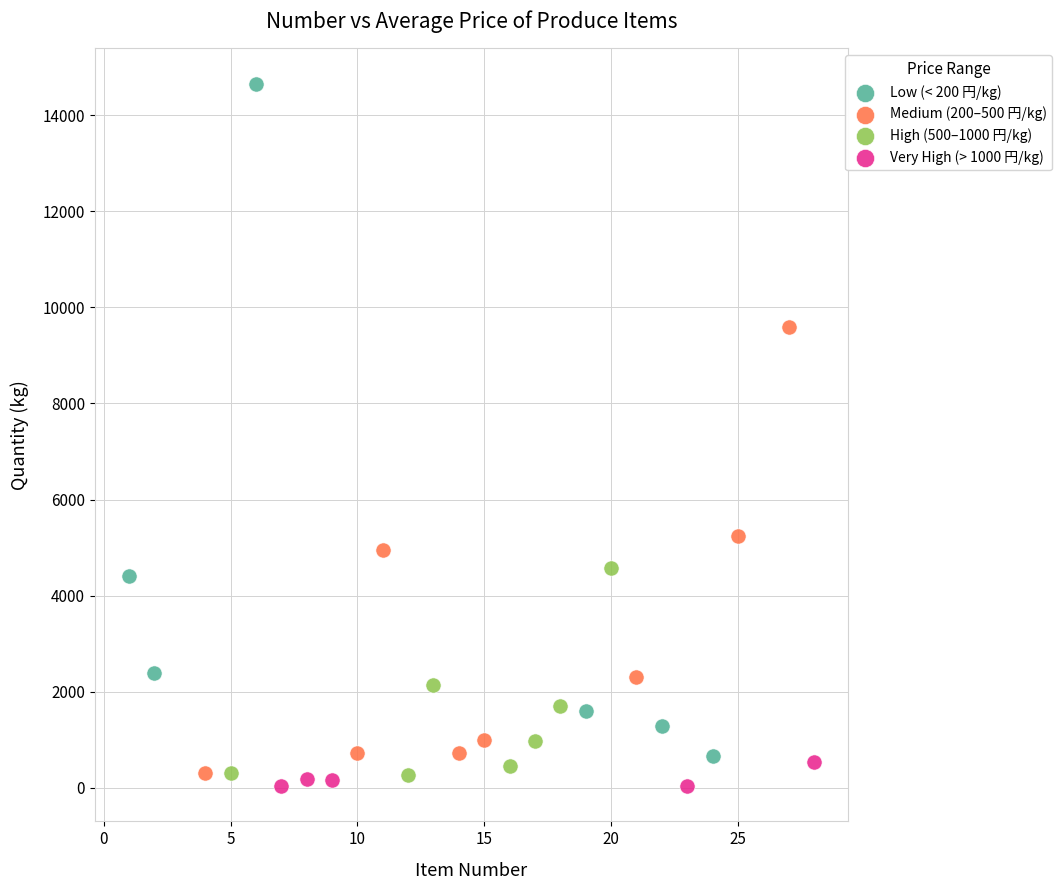

Which series contains the highest Y value?

Low (< 200 円/kg)